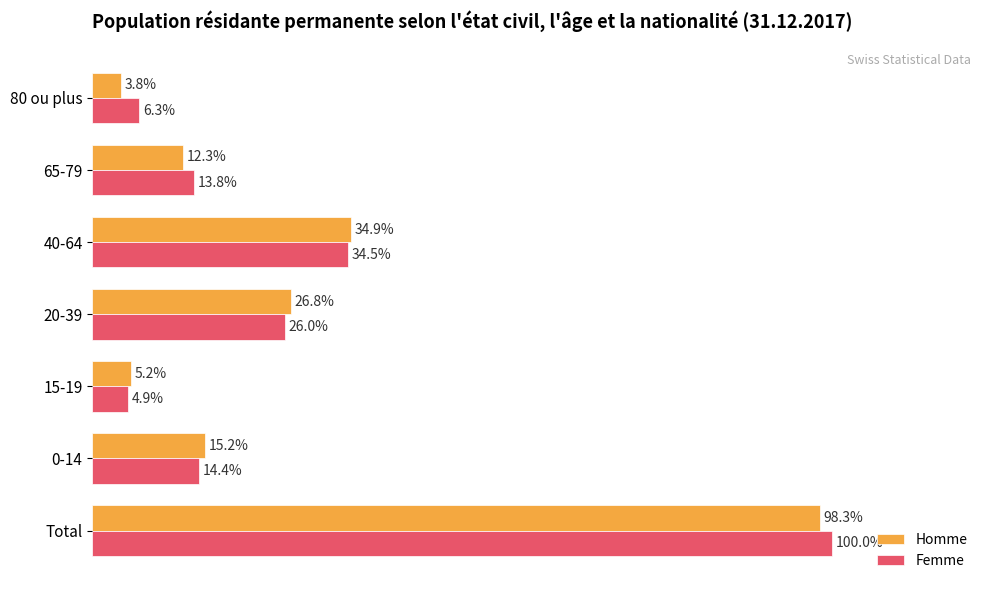

What are all the series names shown in the legend?

Homme, Femme